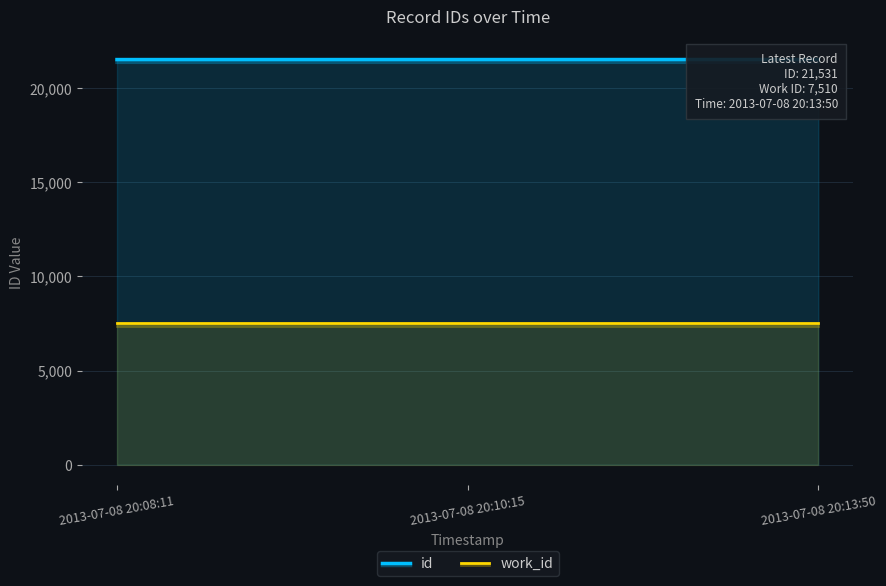

How many categories are shown in the chart?

3